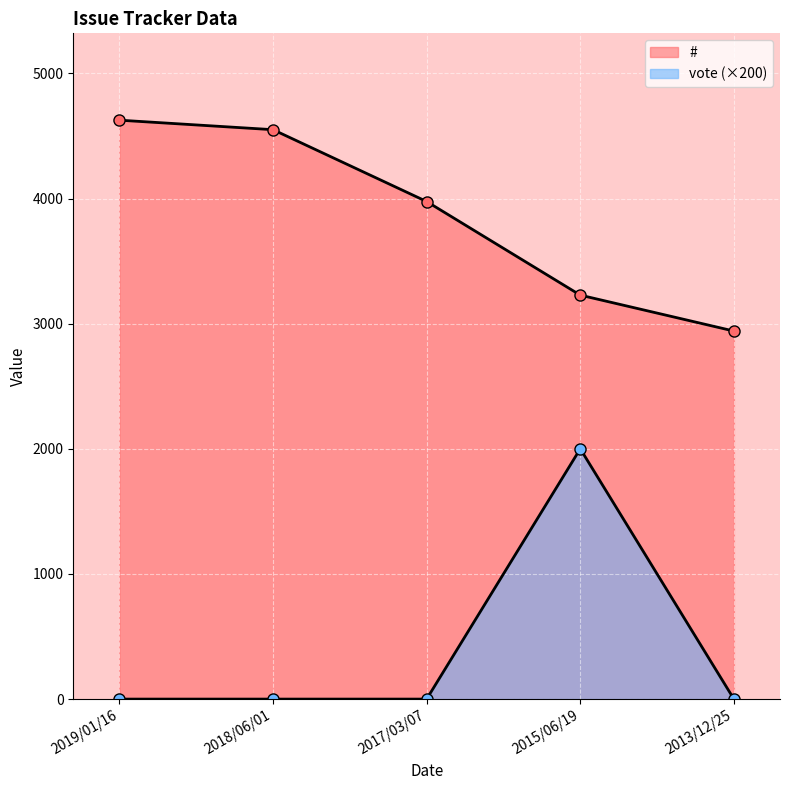

What is the lowest value of the # series?

2941